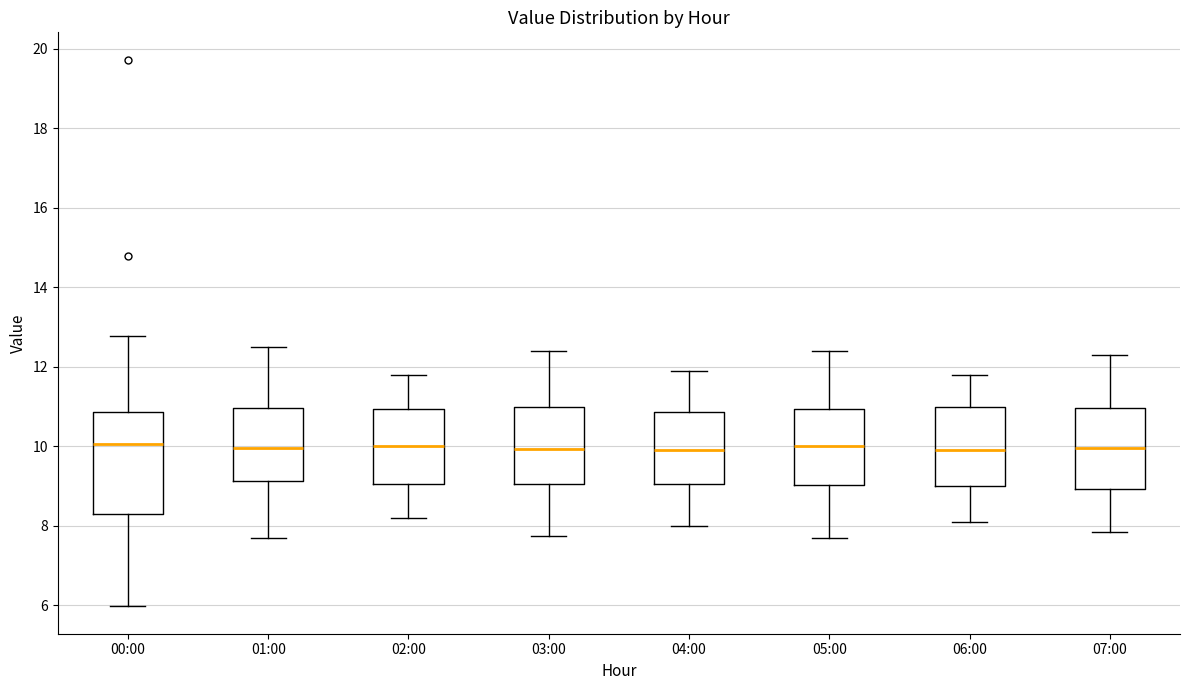

Where does the median line of the box for 02:00 sit on the y-axis? The values are not printed on the chart, so give them approximately, as read against the axis.

10.0